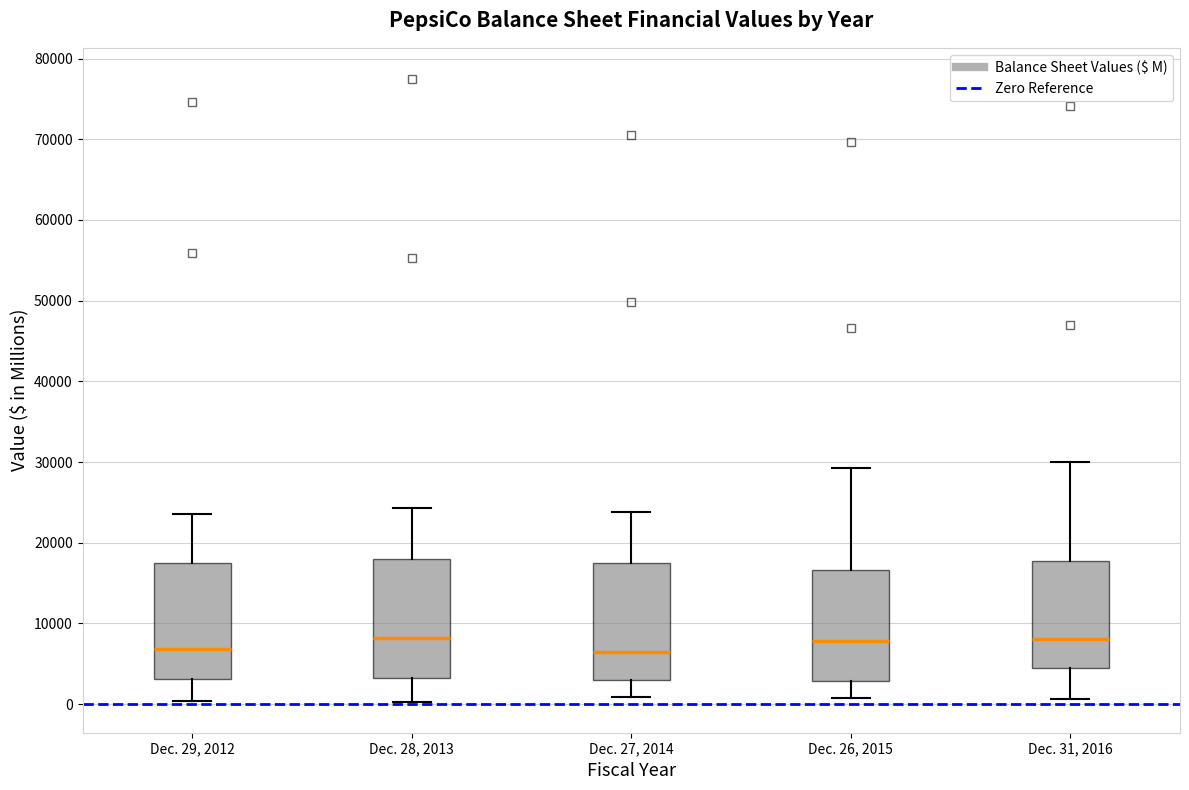

Where does the lower whisker of the box for Dec. 29, 2012 end on the y-axis? The values are not printed on the chart, so give them approximately, as read against the axis.

0